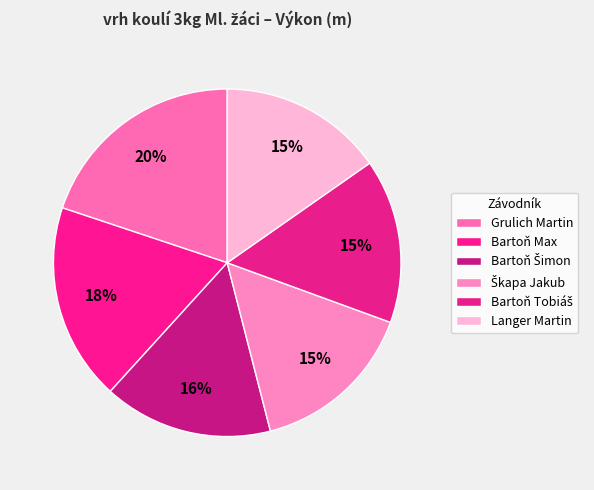

Is there a majority slice in this chart?

No